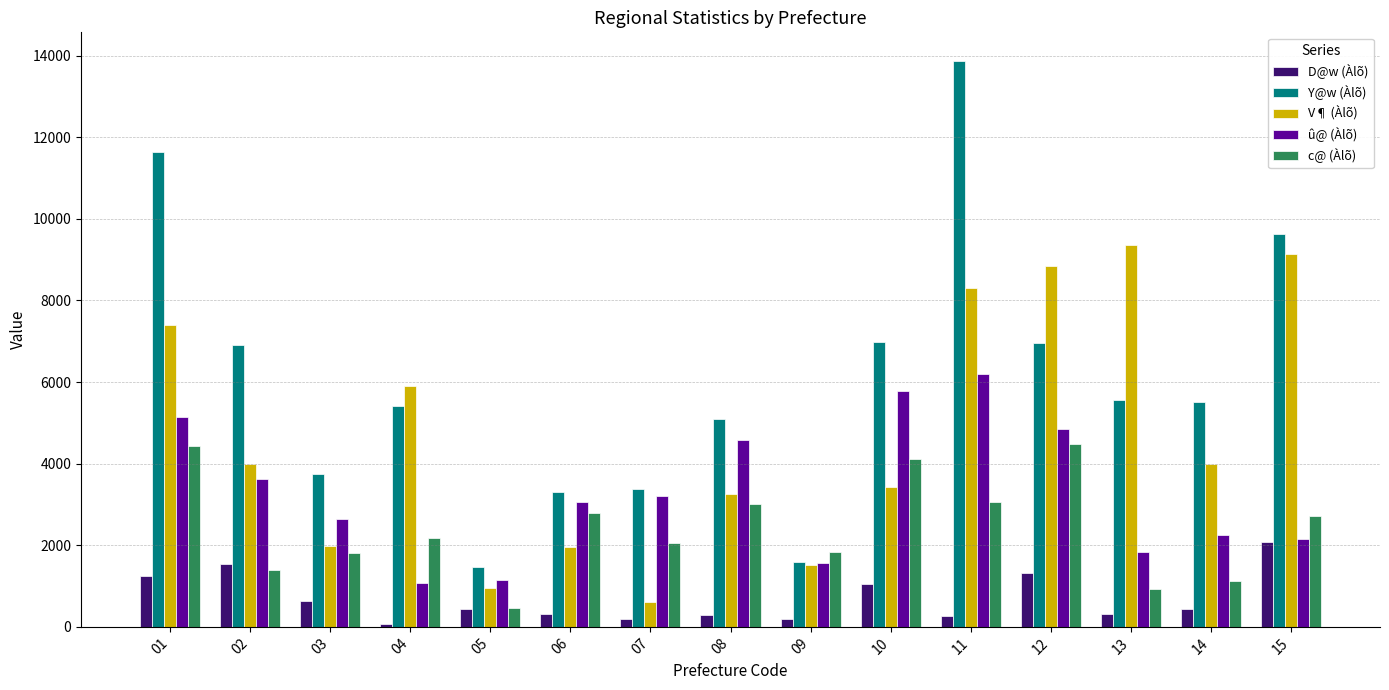

What is the sum of all Y@w (Àlõ) values?

91056